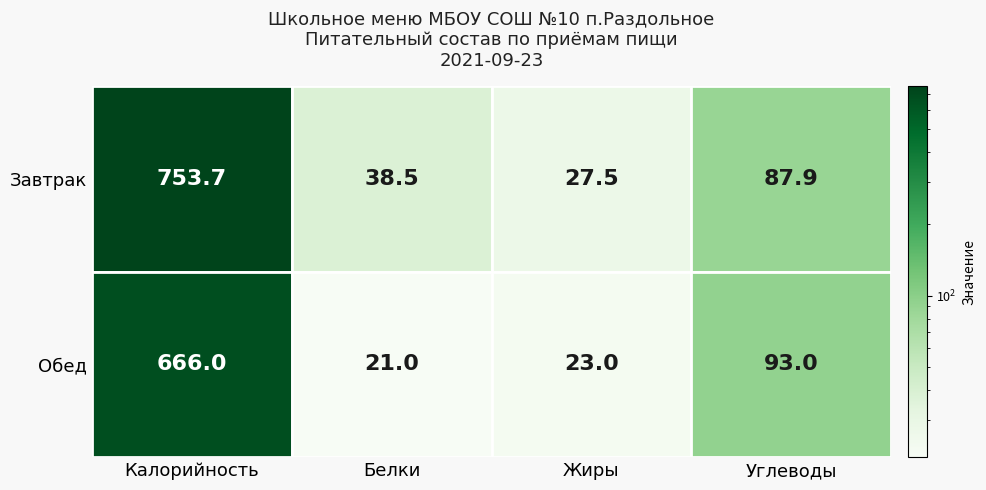

At Углеводы, list the series in order from smallest to largest.

Завтрак, Обед